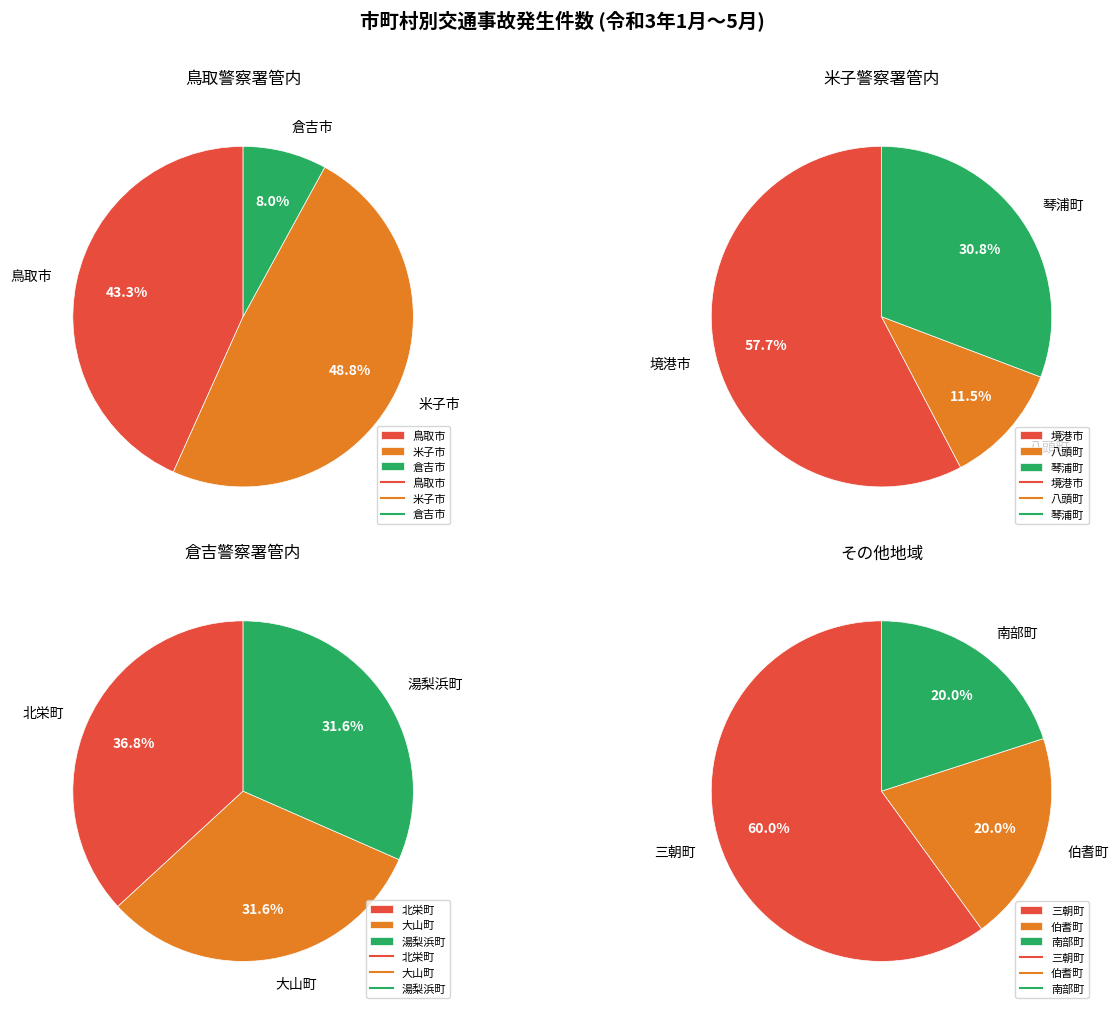

Rank the categories by value from highest to lowest.

米子市, 鳥取市, 倉吉市, 境港市, 琴浦町, 北栄町, 大山町, 湯梨浜町, 八頭町, 三朝町, 伯耆町, 南部町